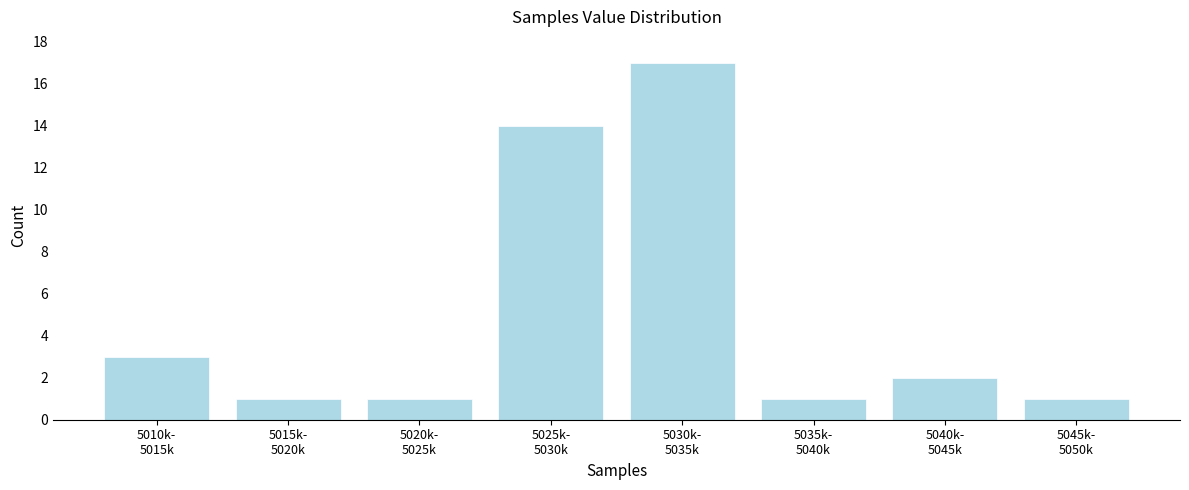

Reading left to right, list all the values displayed in this chart.

3	1	1	14	17	1	2	1